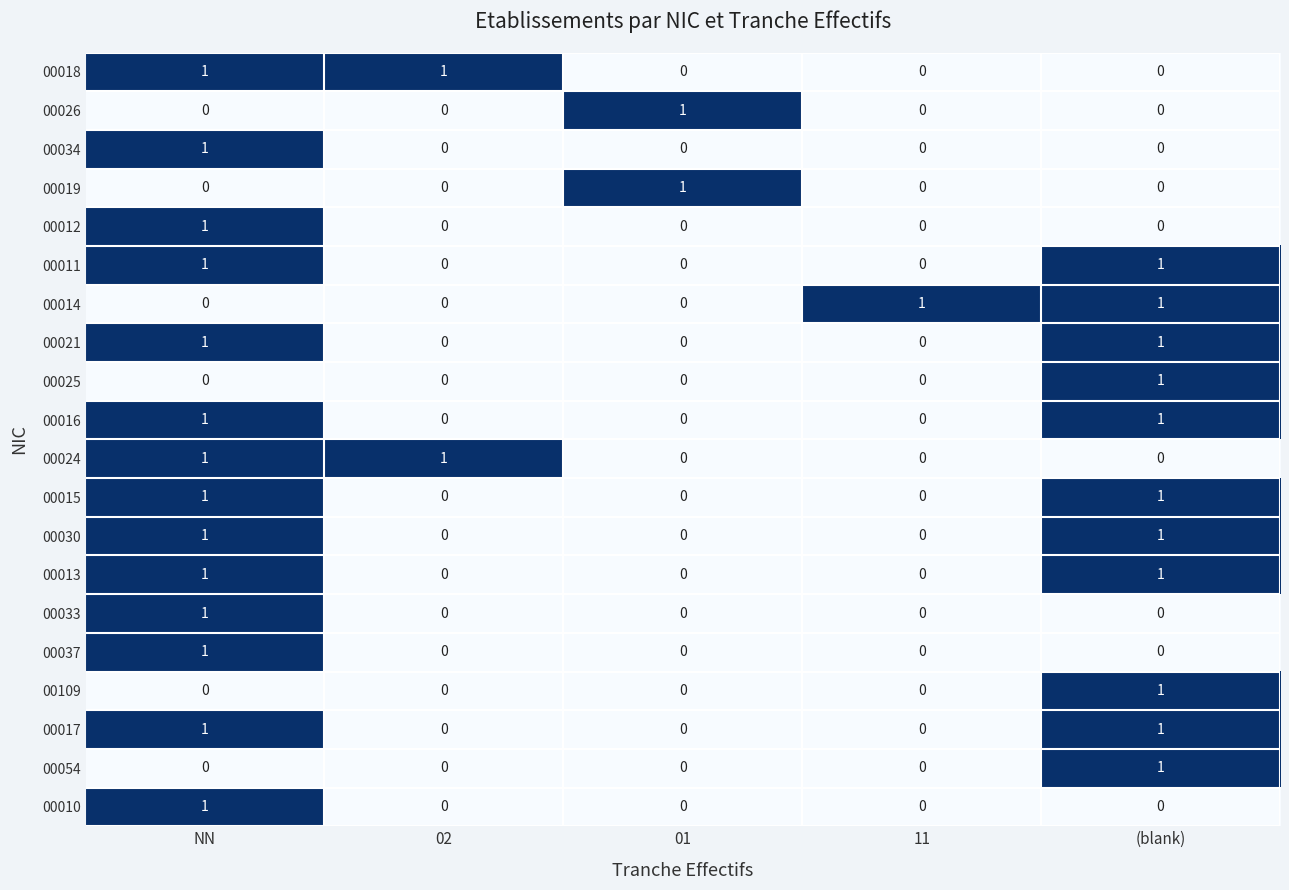

True or false: 00018 has a value of 1 at 02.

True